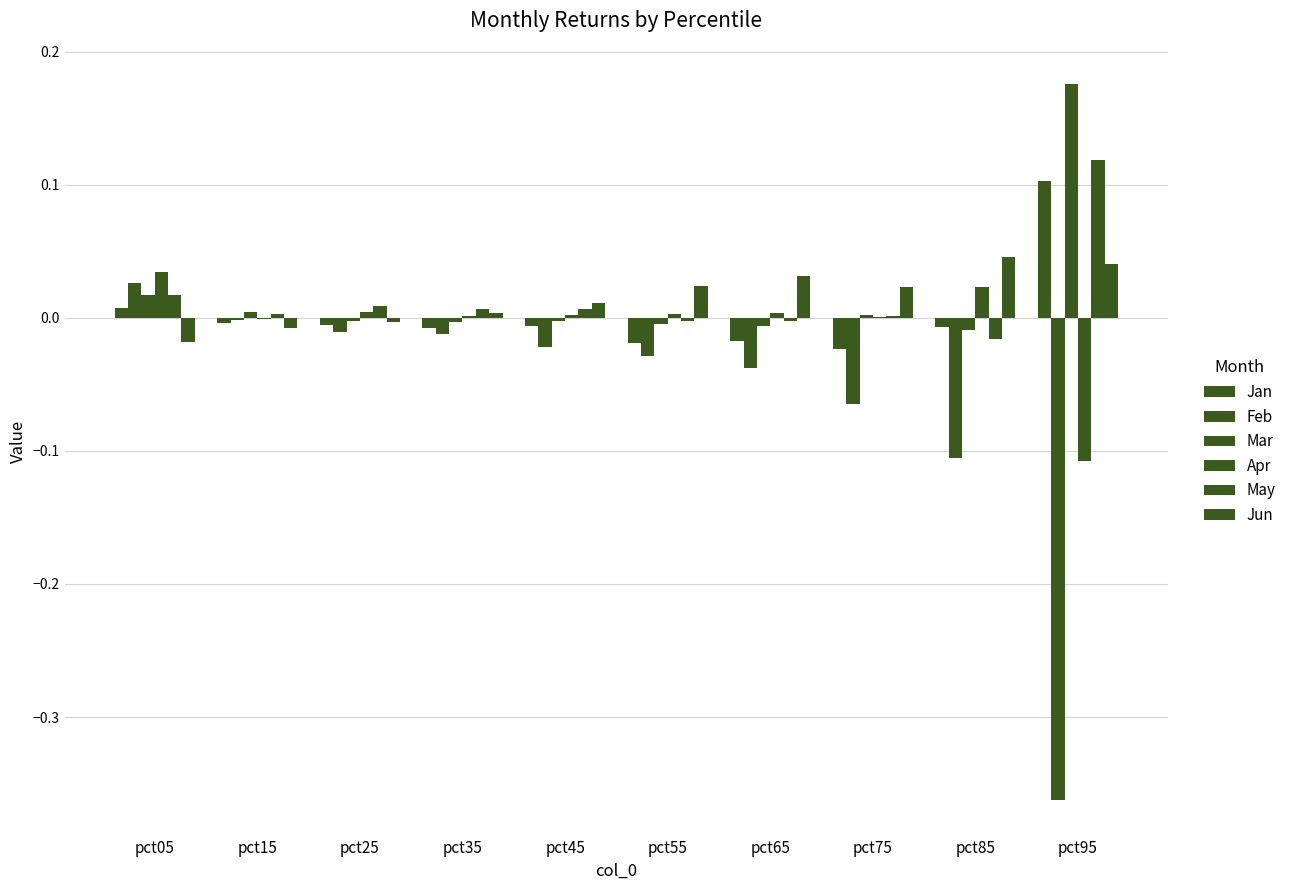

Count the number of data series in this chart.

6